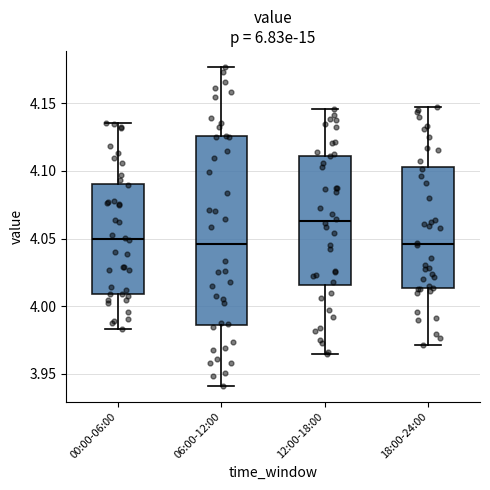

Reading left to right, read every box against the y-axis: the position of its median line, the range the box covers, and the ends of its whiskers. The values are not printed on the chart, so give them approximately, as read against the axis.

00:00-06:00: median 4.050, box 4.010 to 4.090, whiskers 3.985 to 4.135
06:00-12:00: median 4.045, box 3.985 to 4.125, whiskers 3.940 to 4.175
12:00-18:00: median 4.065, box 4.015 to 4.110, whiskers 3.965 to 4.145
18:00-24:00: median 4.045, box 4.015 to 4.105, whiskers 3.970 to 4.145